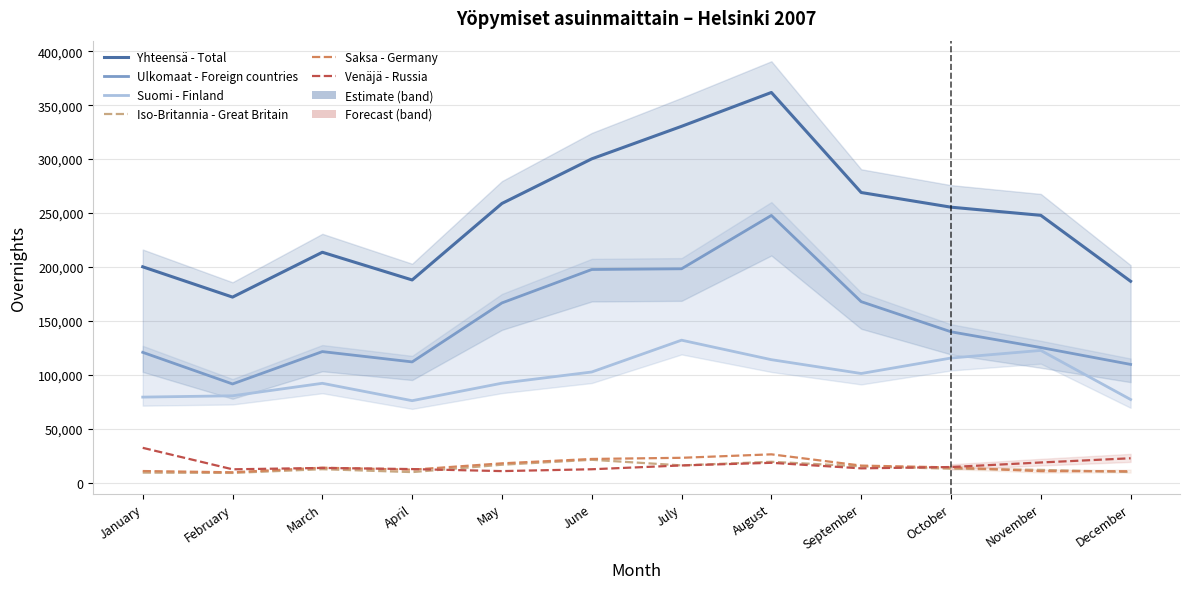

The value of Ulkomaat - Foreign countries at July is 198302. True or false?

True